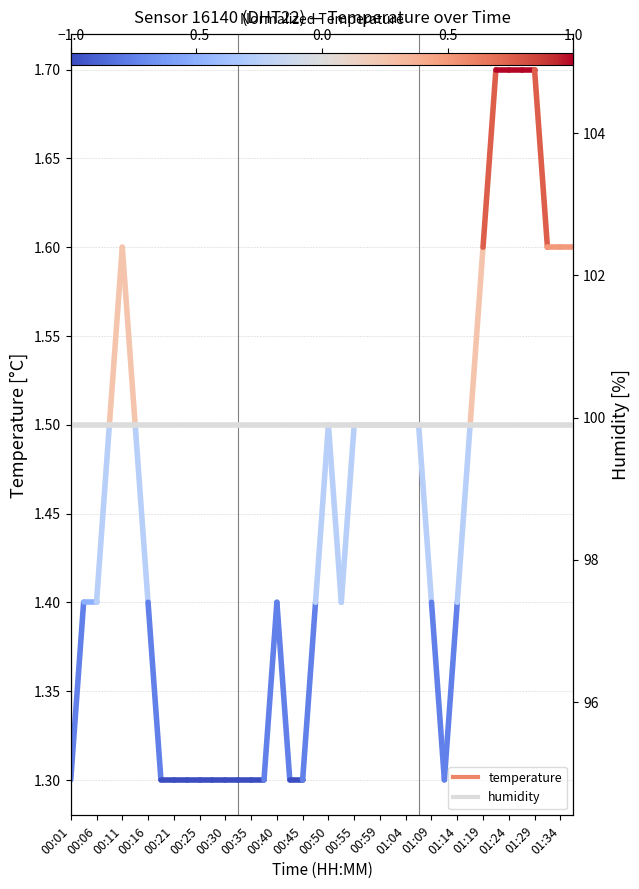

Between 00:01 and 00:06, which series saw the biggest shift?

temperature